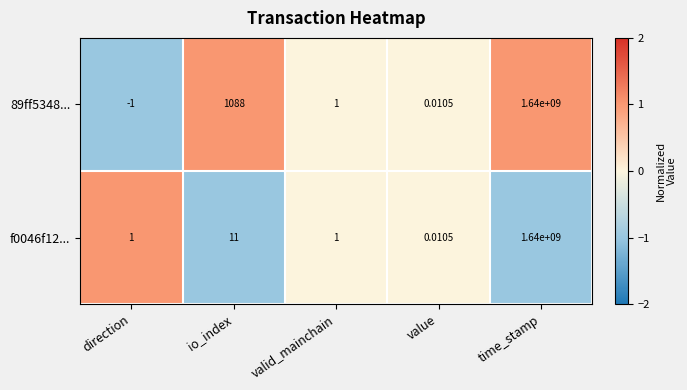

Which category has the highest value in the 89ff5348... series?

time_stamp